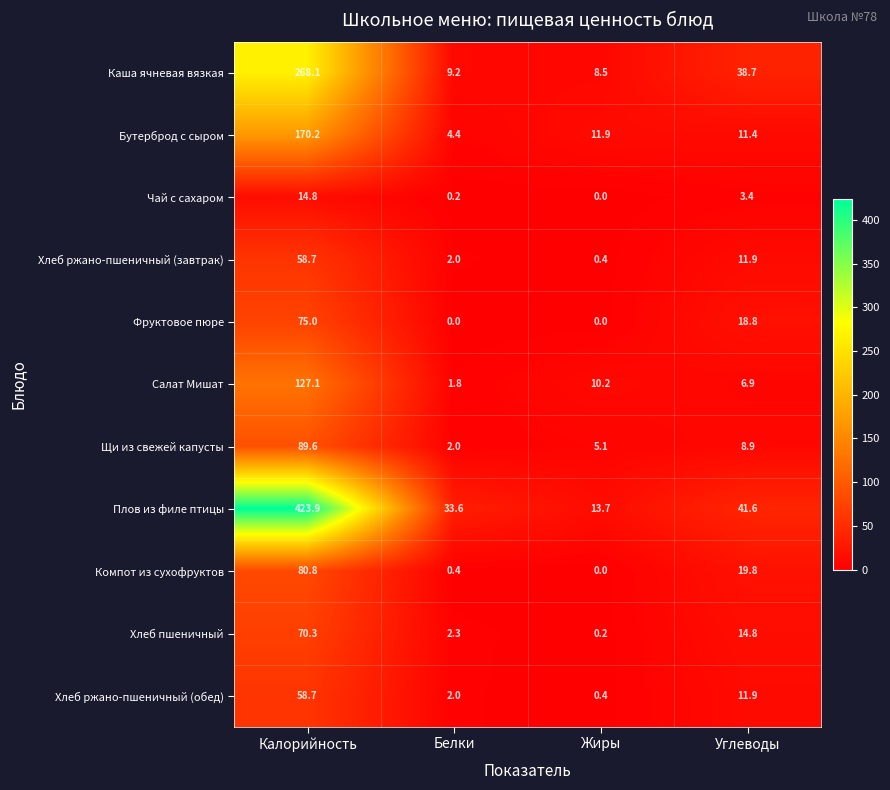

What is the maximum value shown in the chart?

423.9